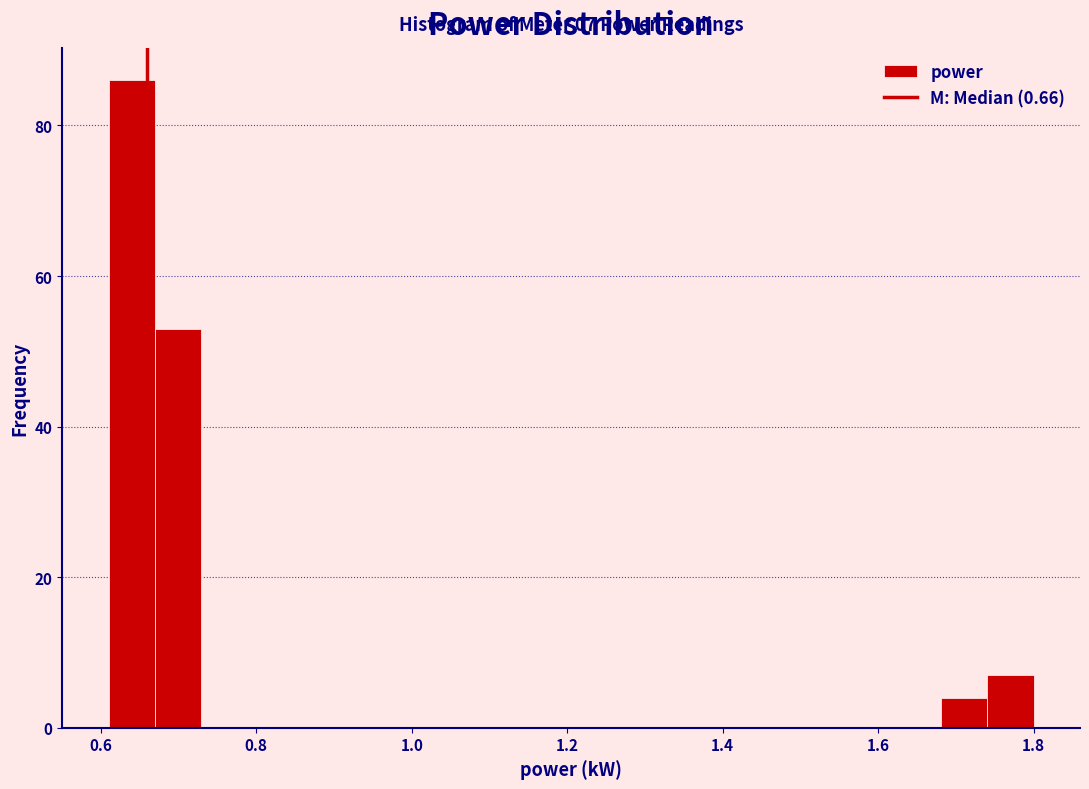

Around what value on the x-axis is the tallest bar? Give the approximate position of its centre, as read against the axis.

0.64